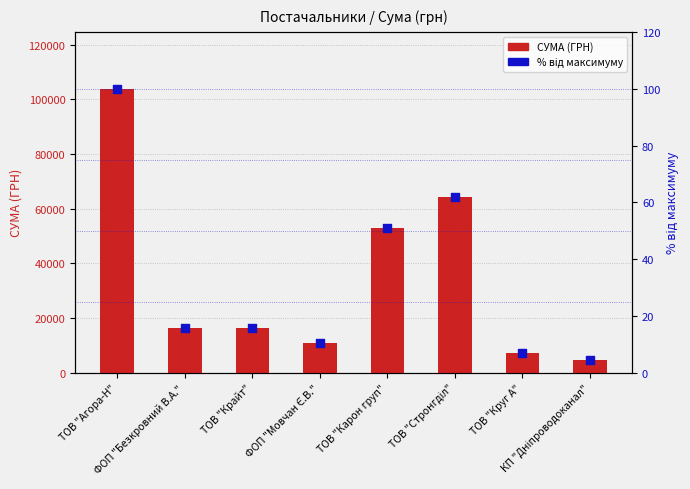

Is the value of % від максимуму at КП "Дніпроводоканал" greater than the value of СУМА (ГРН) at КП "Дніпроводоканал"?

No